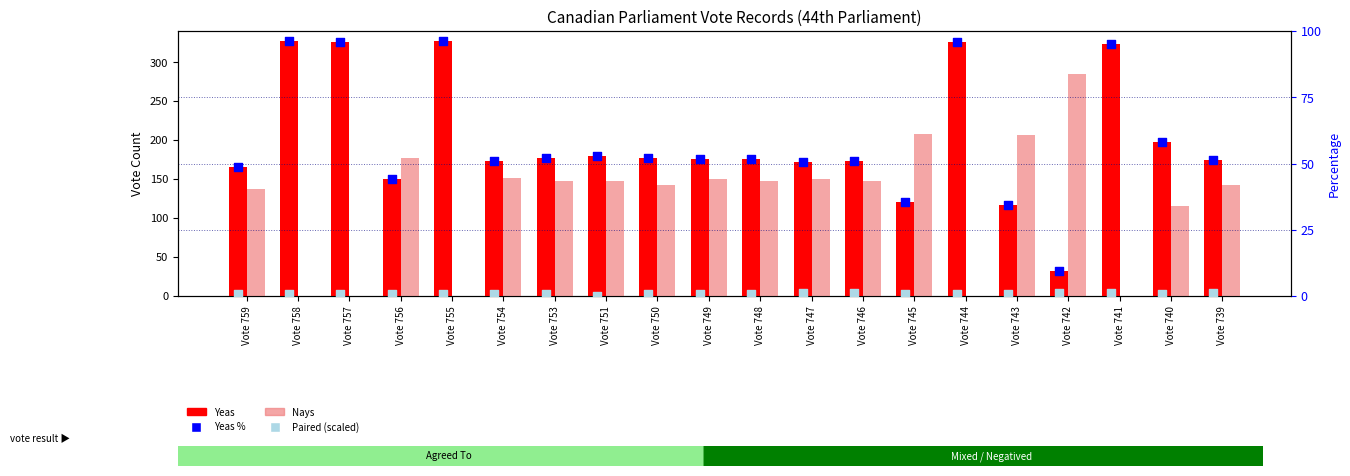

At which category is the sum across all series the highest?

Vote 758